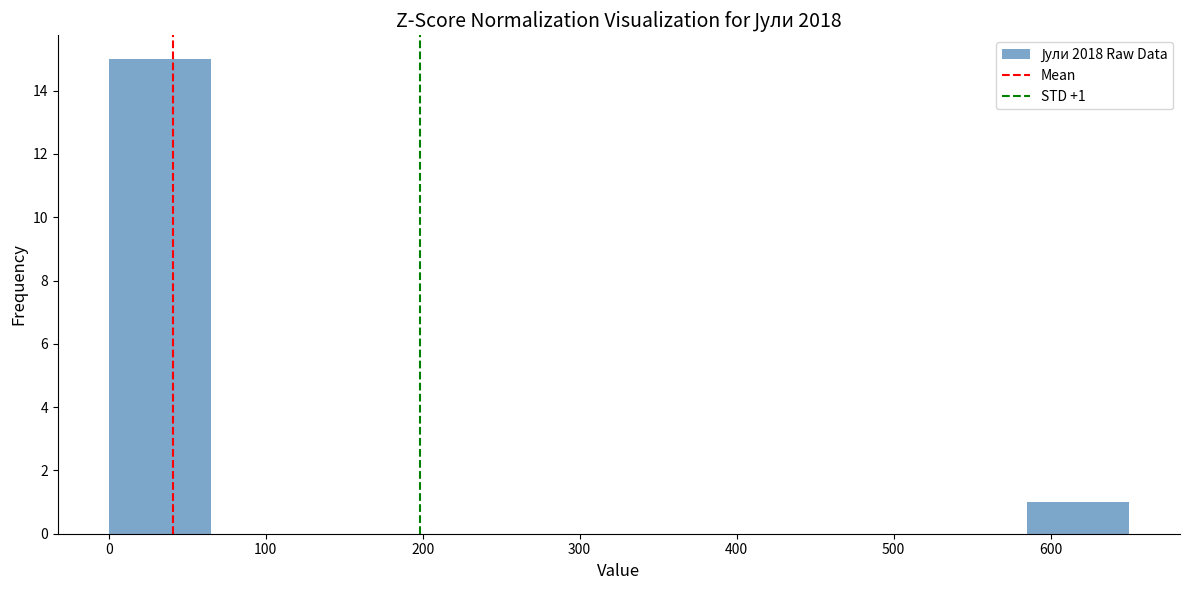

Over which range of the x-axis is the bar tallest?

0 to 65